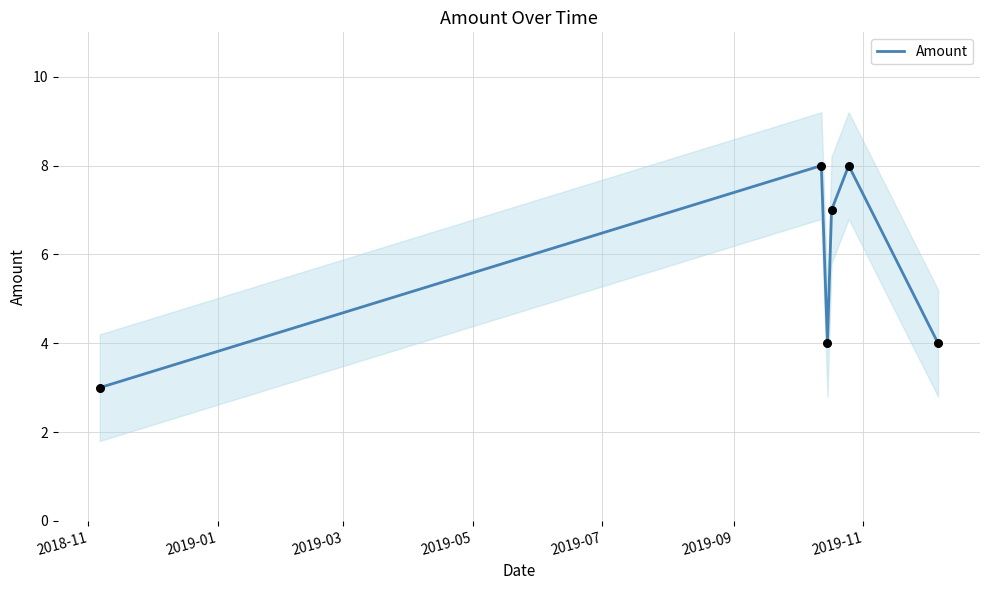

What is the lowest value of the Amount series?

3